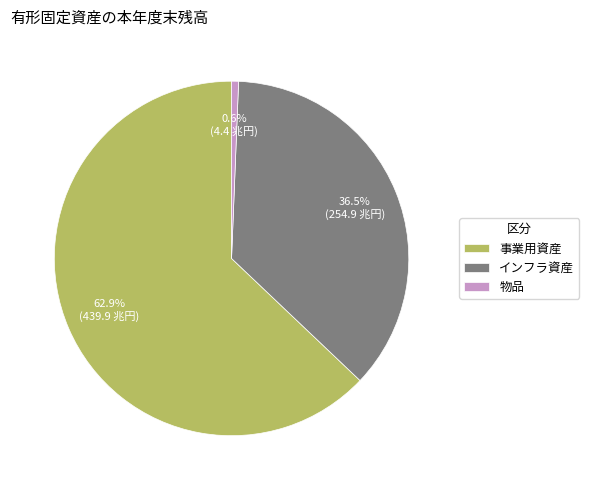

Approximately how many times larger is the value at 事業用資産 compared to インフラ資産?

1.7